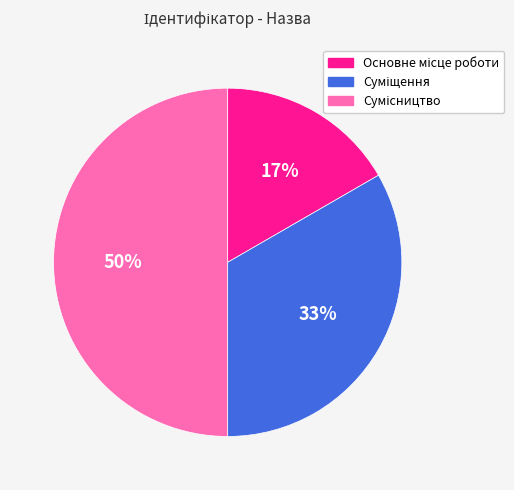

How many slices are in this pie chart?

3